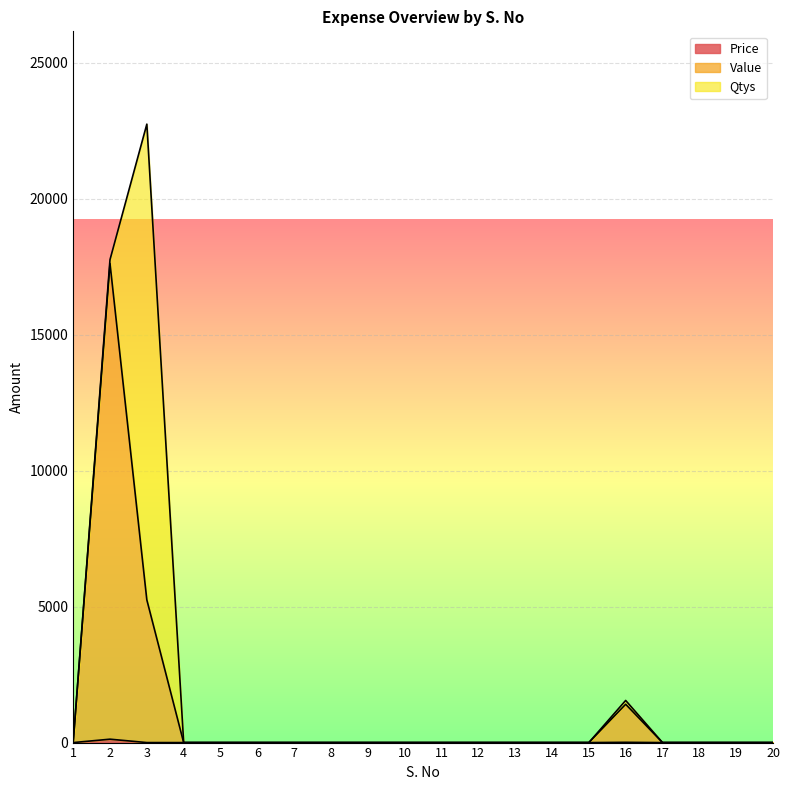

The value of Value at 5 is 6744.2. True or false?

False